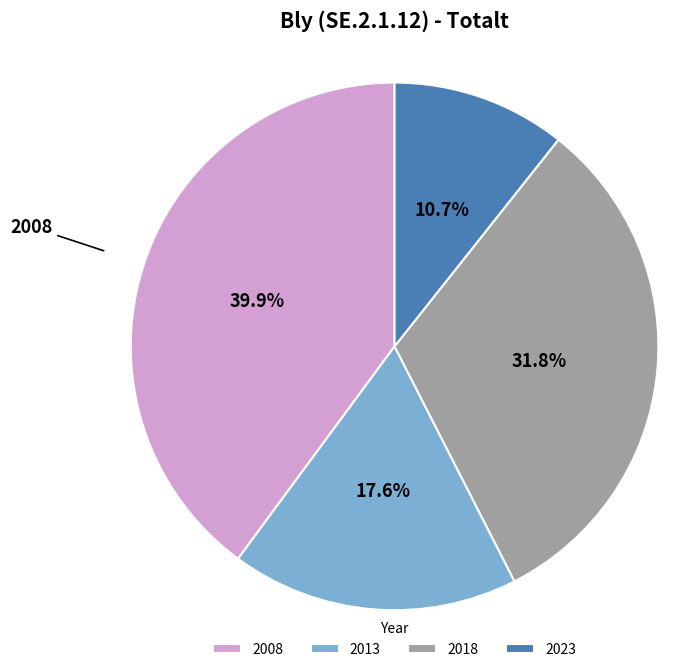

Which category has the smallest portion of the pie?

2023